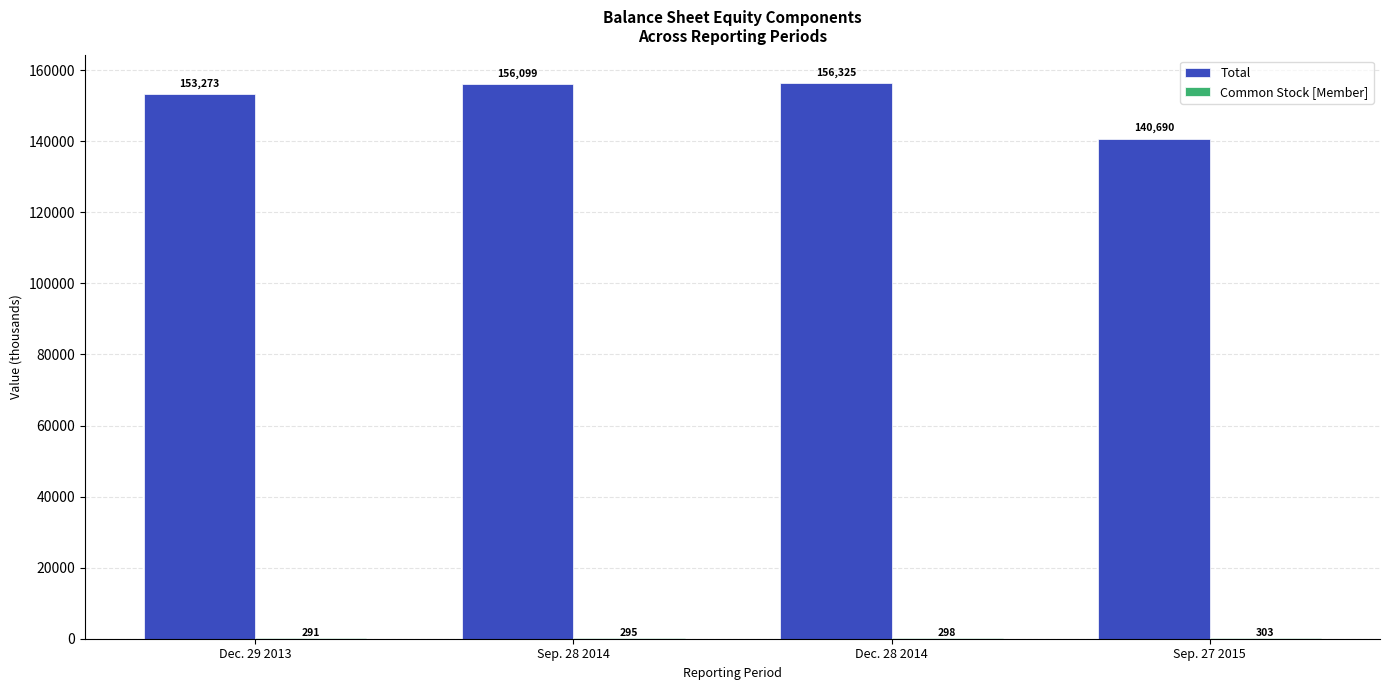

What value does the Total series have at Dec. 29 2013?

153273